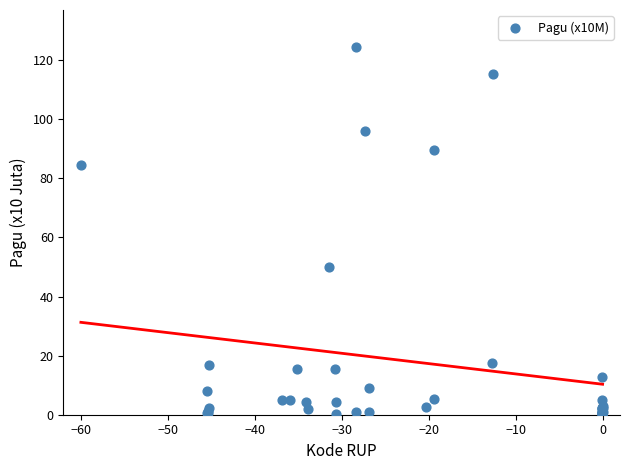

What Y value in the scatter plot is closest to 62?

50.0